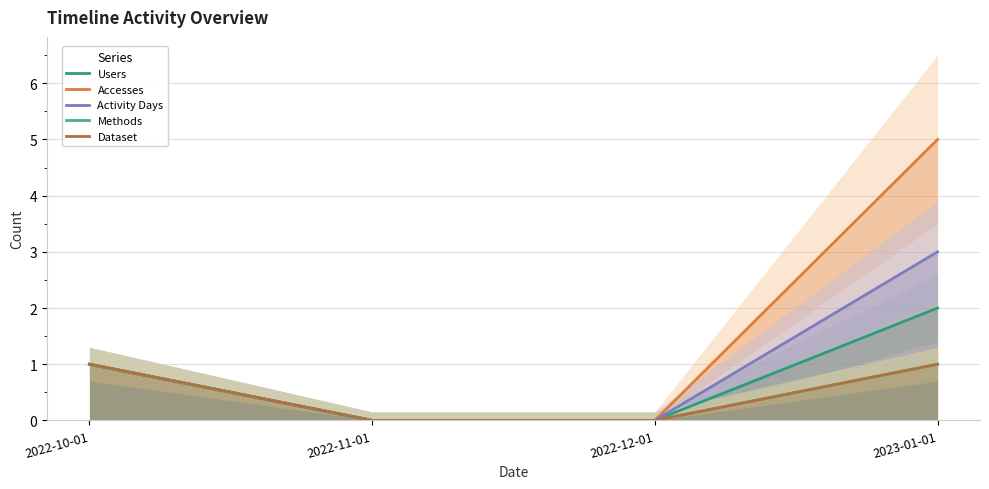

True or false: Methods and Dataset cross at least once.

False